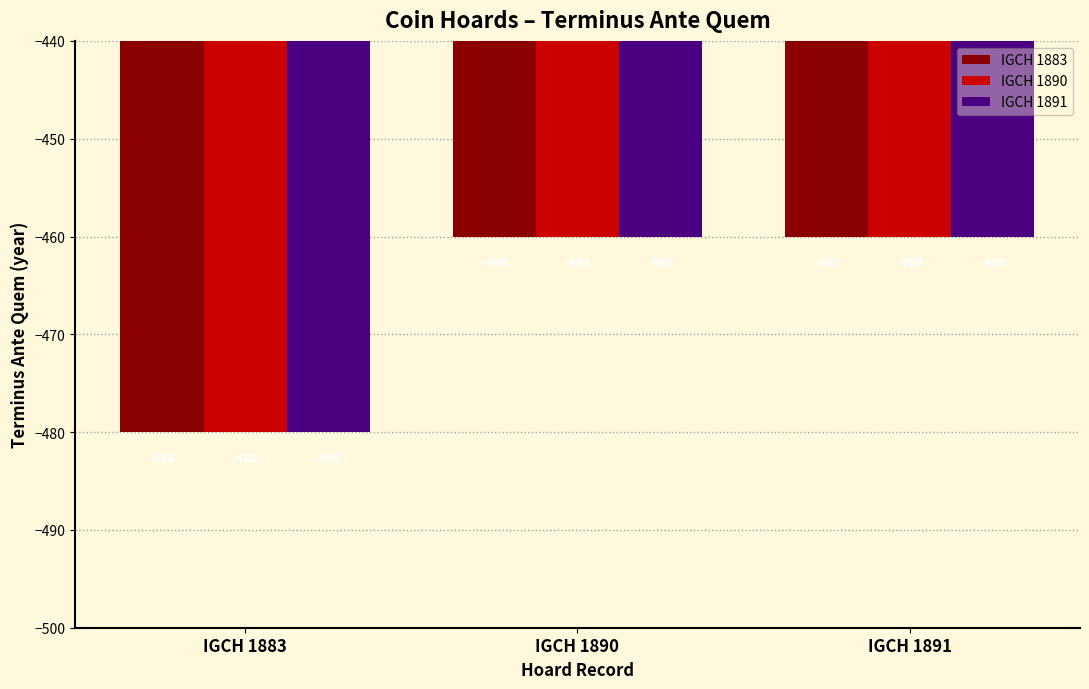

At which label does IGCH 1891 reach its minimum?

IGCH 1883